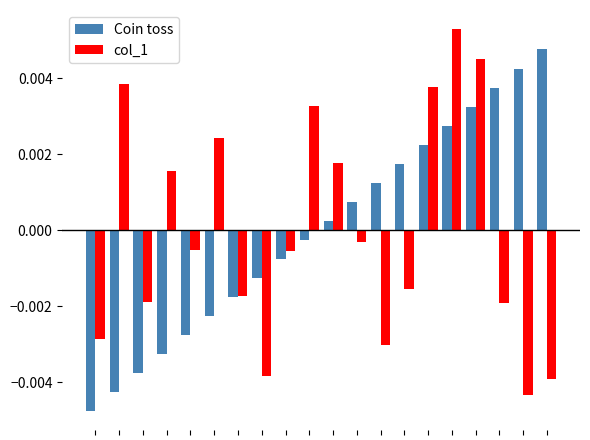

List the series in order of their peak value, highest first.

col_1, Coin toss